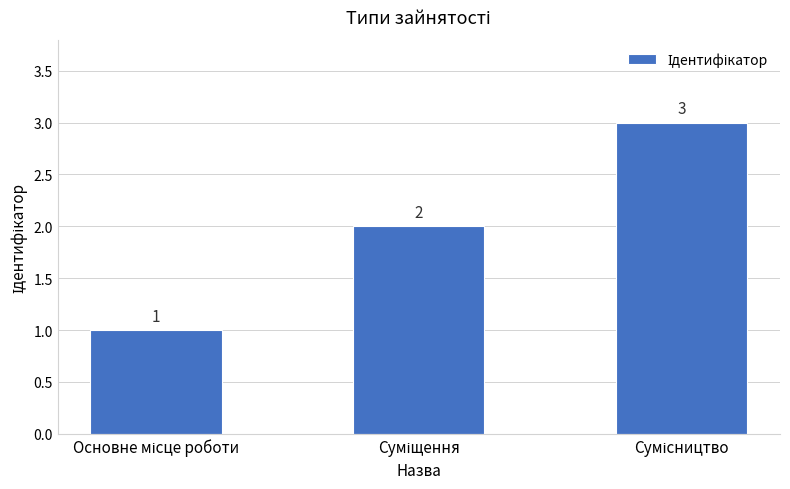

What is the value of the 1st bar from the left?

1